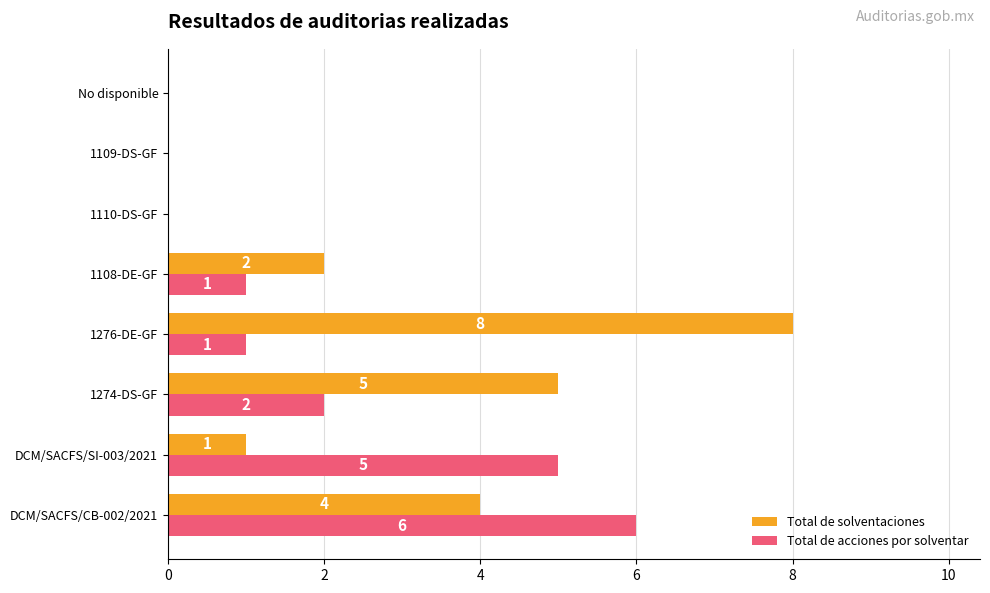

At which label is Total de solventaciones closest to 4?

DCM/SACFS/CB-002/2021